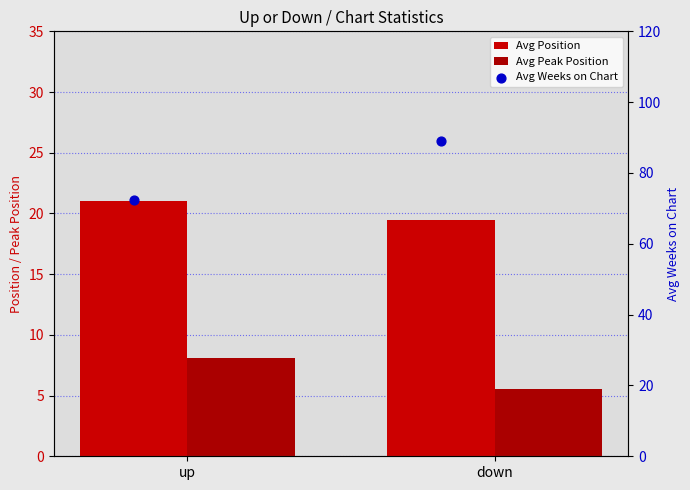

Which series reaches the maximum Y coordinate?

Avg Weeks on Chart